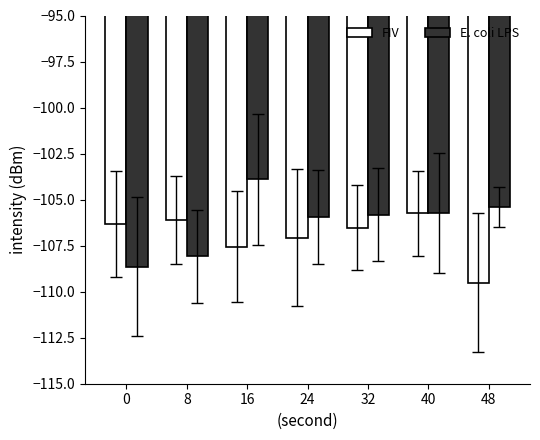

Which series changed the most between 40 and 48?

FIV